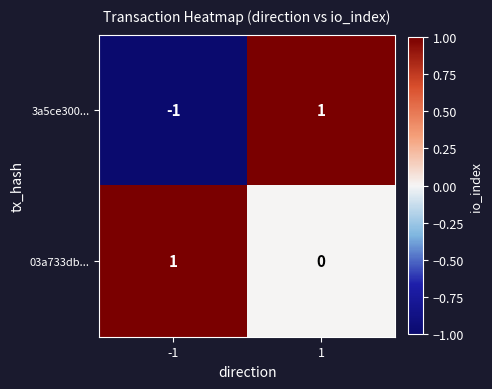

True or false: 3a5ce300... has a value of 1 at 1.

True